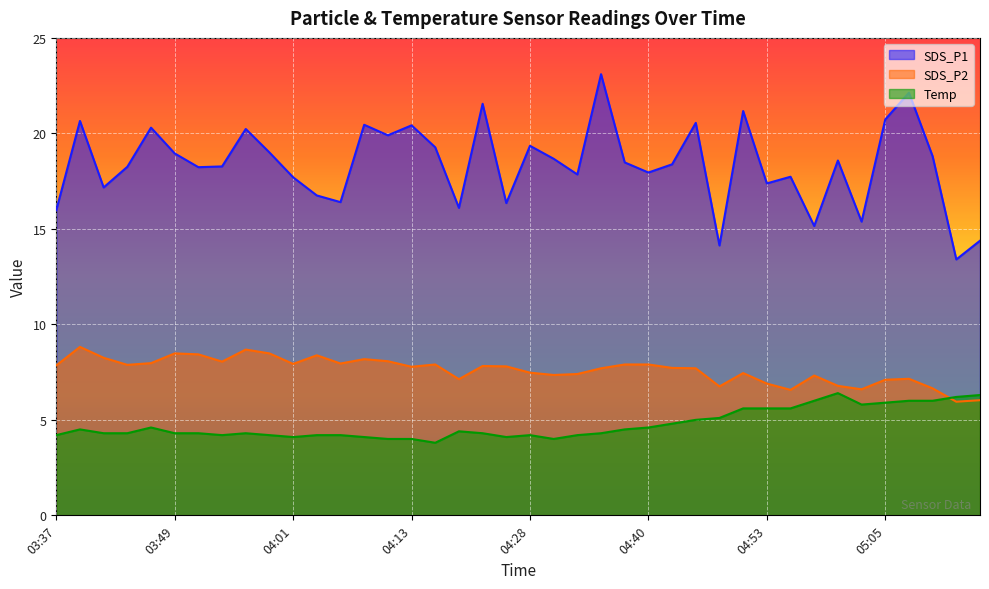

Which series has the largest range (max minus min)?

SDS_P1